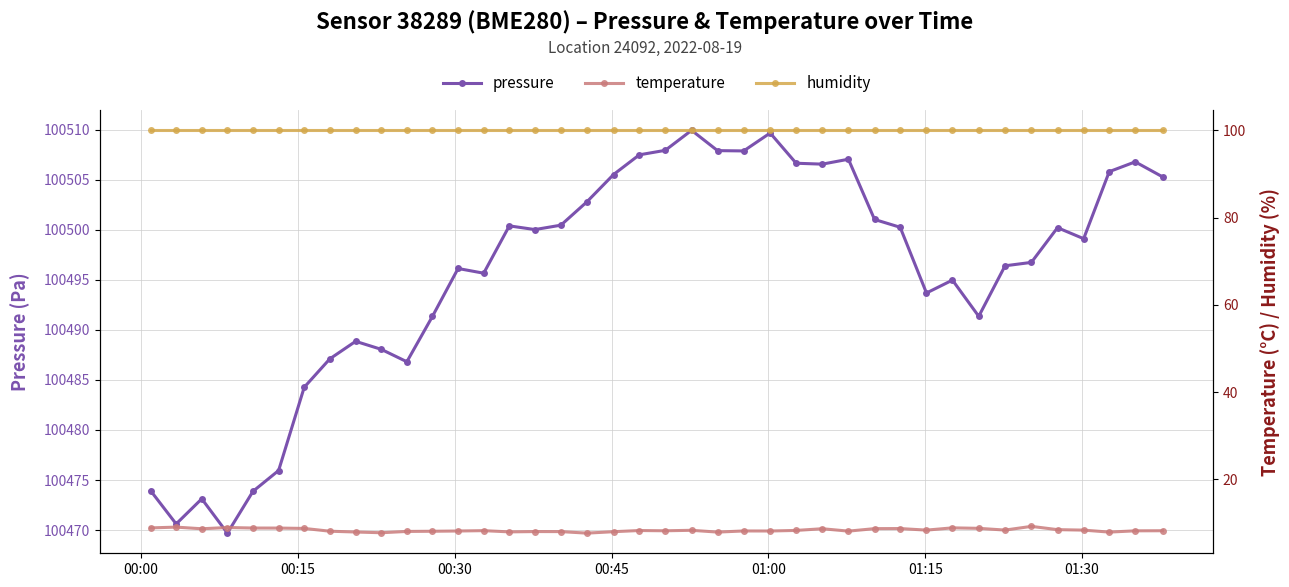

True or false: pressure has more than 0 points higher than both neighbors.

True